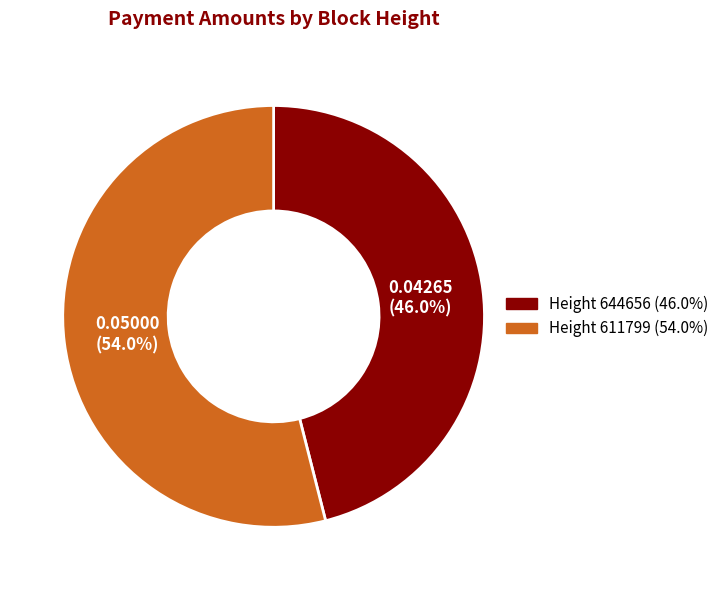

Does any single category account for the majority?

Yes